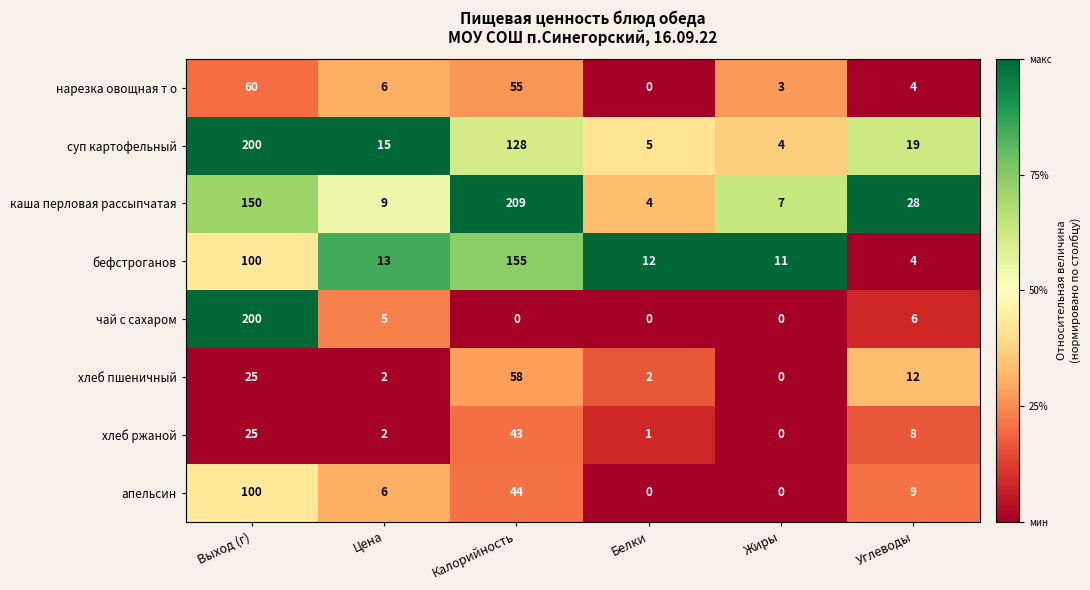

True or false: хлеб ржаной has a value of 43 at Калорийность.

True